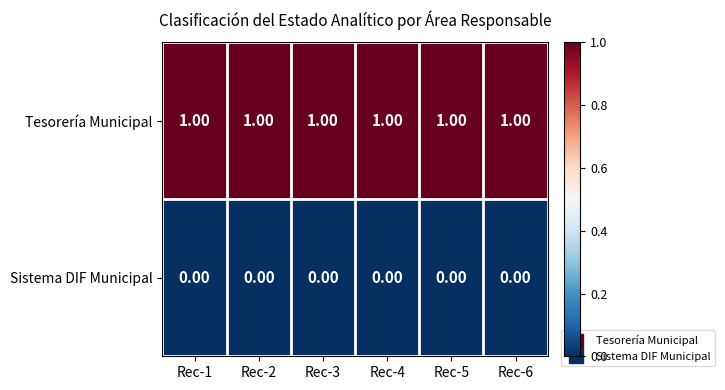

At how many categories does at least one series exceed 0?

6